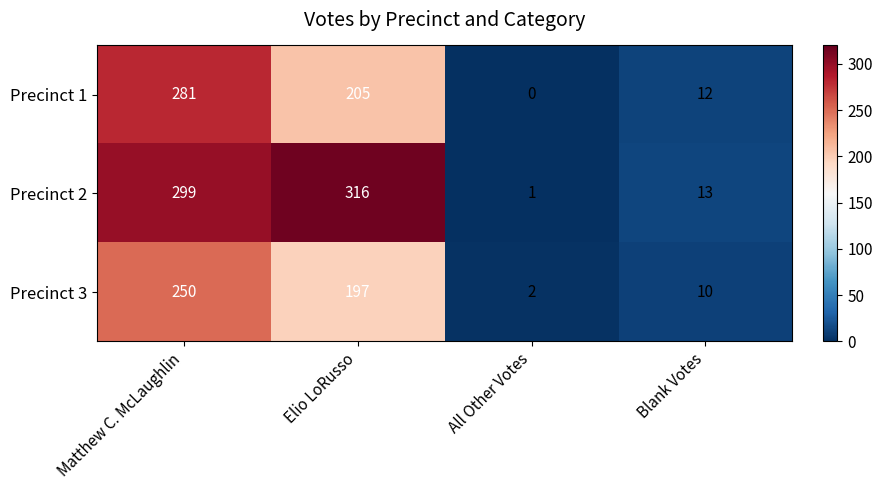

Is it true that Precinct 1 equals 0 at All Other Votes?

True